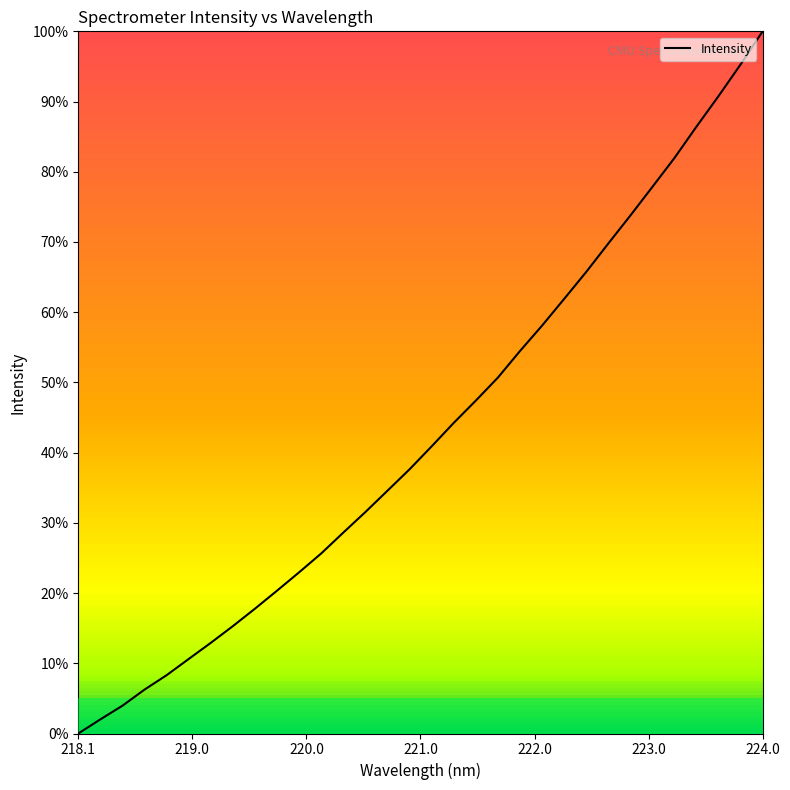

What is the difference between the maximum and minimum values?

100.0